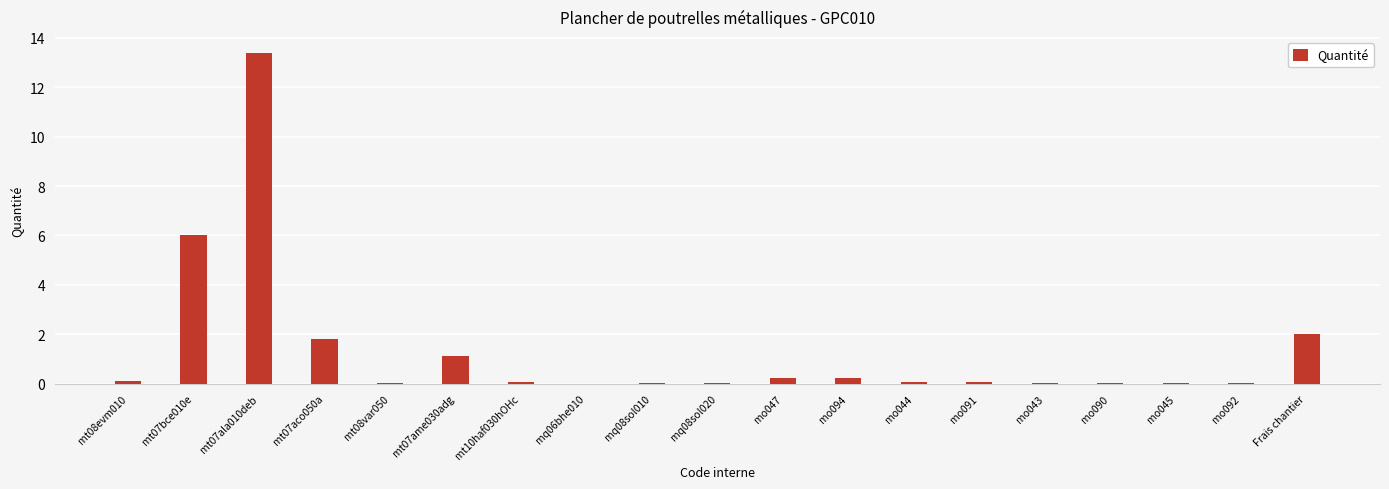

Read the value at mt07bce010e.

6.0